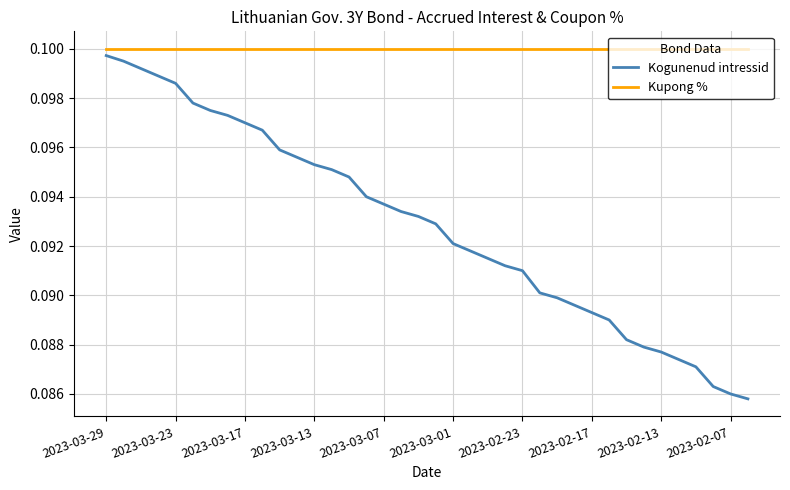

Which series has the largest range (max minus min)?

Kogunenud intressid